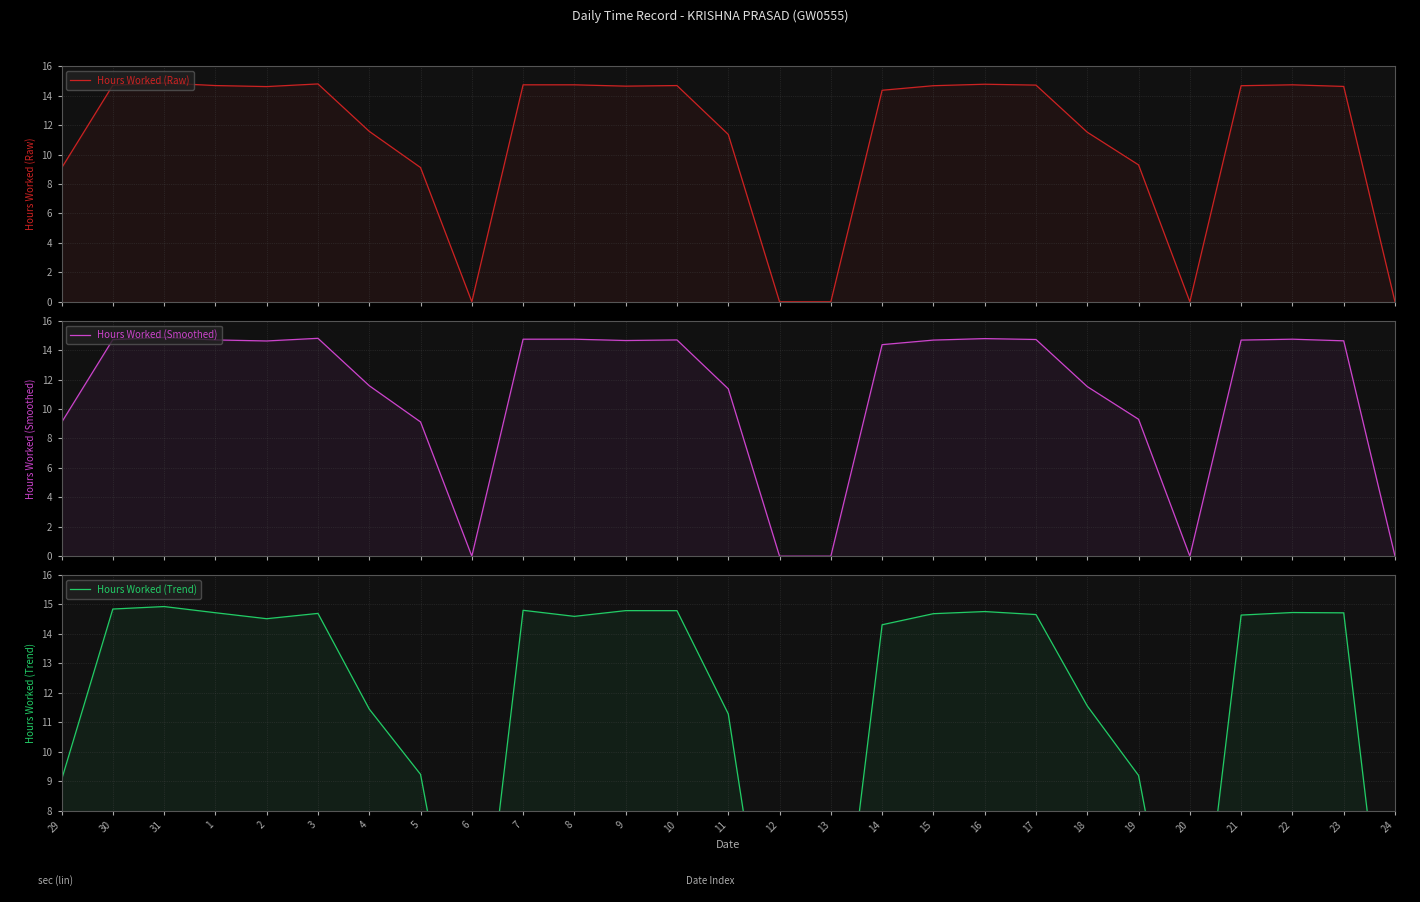

What is the value of the Hours Worked (Trend) point at the 11th from the left?

14.6